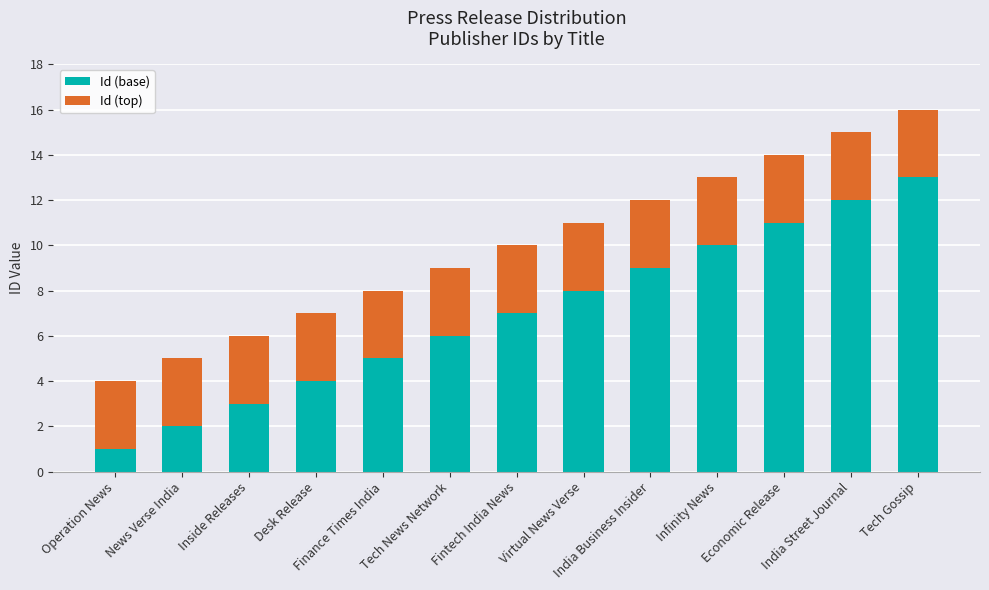

At which category is the sum across all series the highest?

Tech Gossip